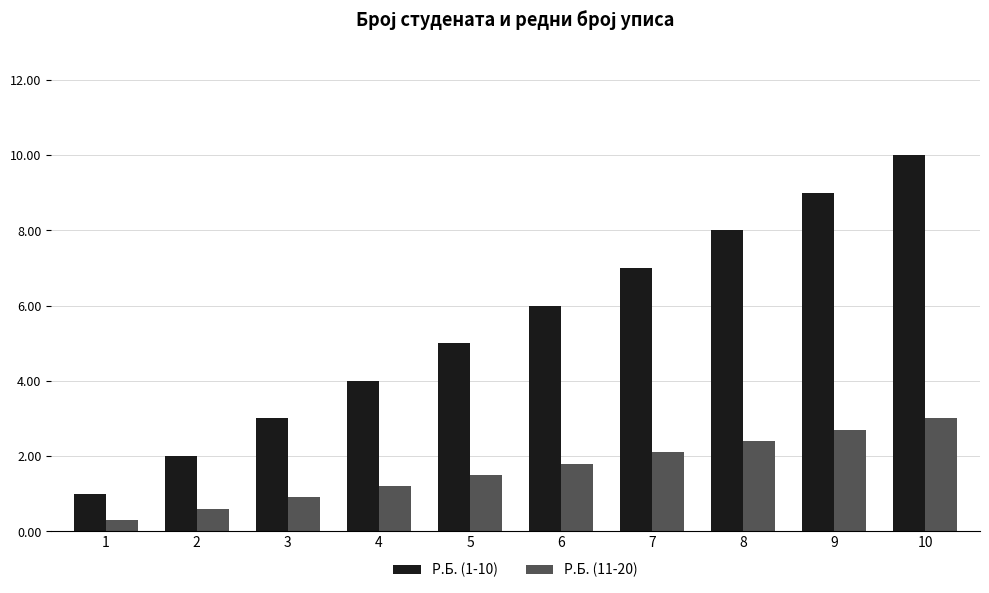

The value of Р.Б. (11-20) at 10 is 4.8. True or false?

False